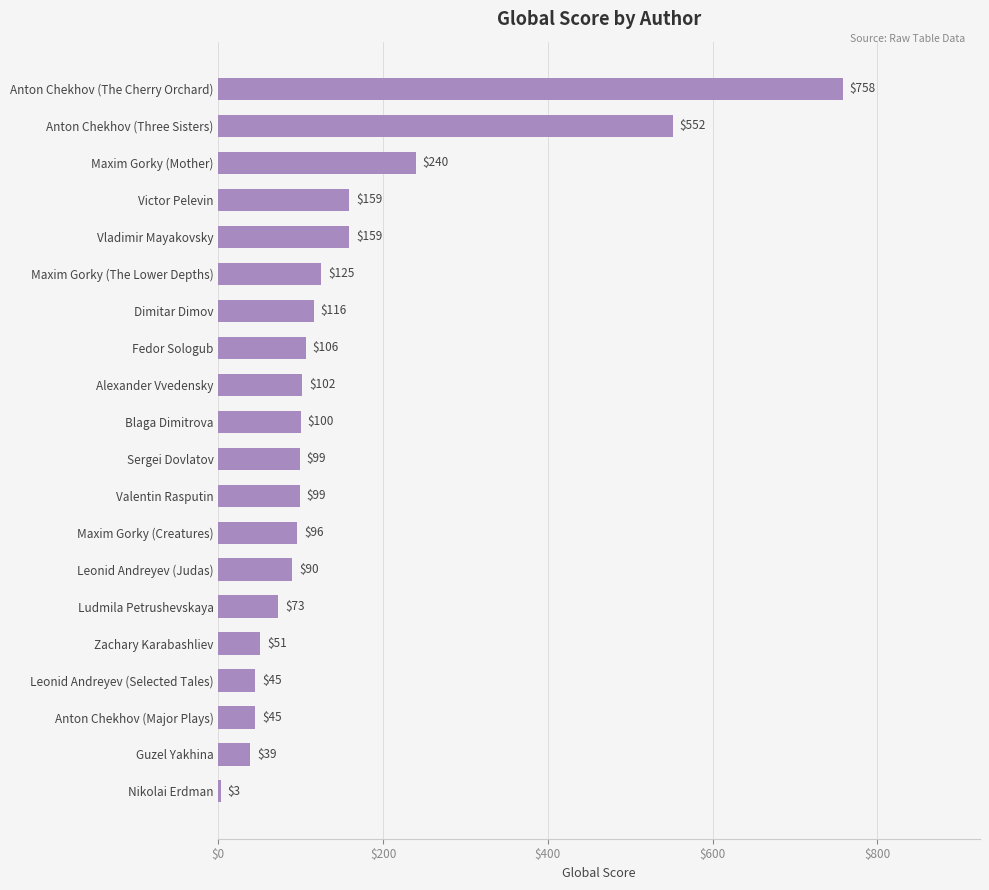

Which has a higher value, Maxim Gorky (Mother) or Victor Pelevin?

Maxim Gorky (Mother)